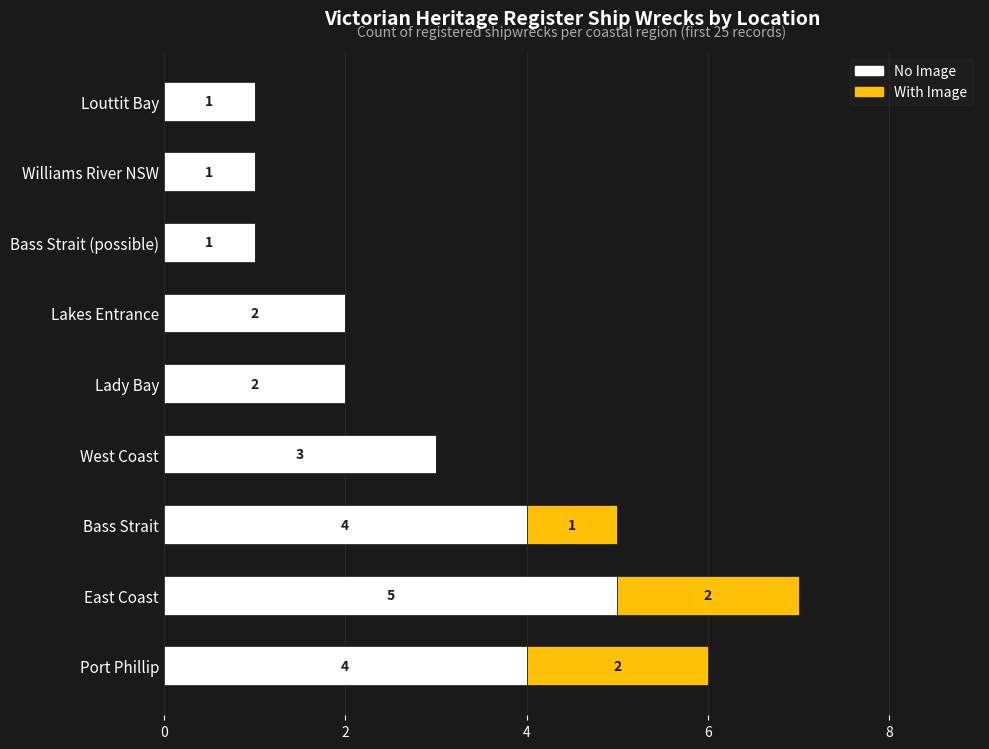

What is the sum of the No Image values at Bass Strait and Lady Bay?

6